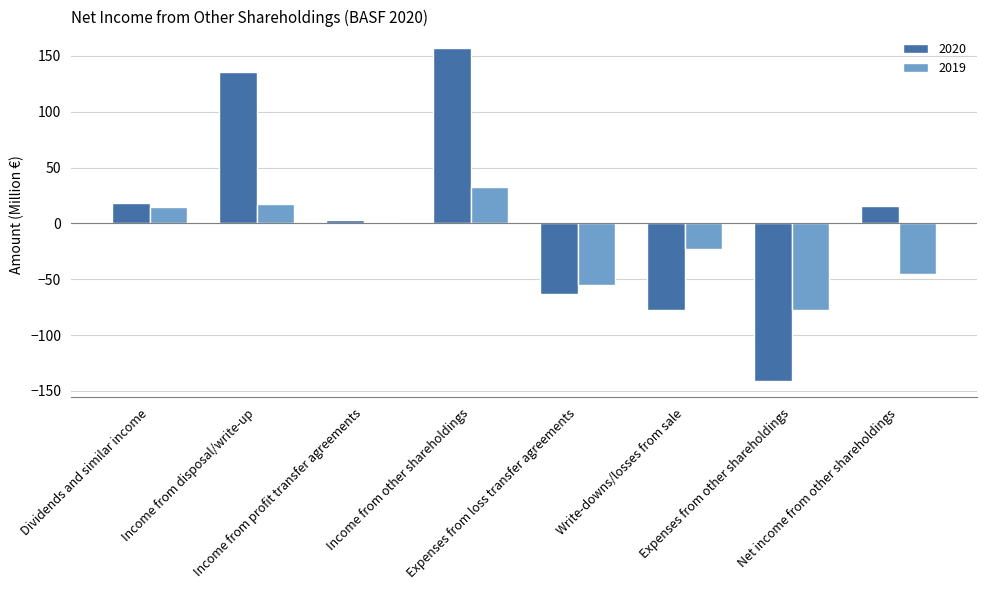

Which series has the largest range (max minus min)?

2020